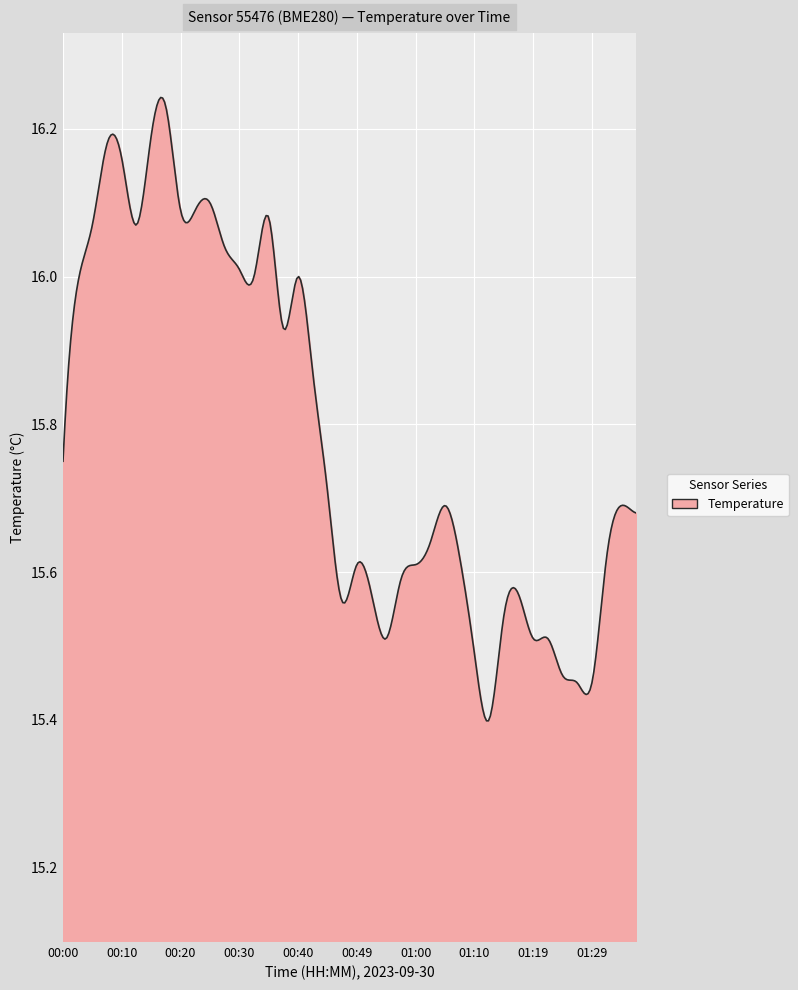

What is the difference between the maximum and minimum values?

0.8